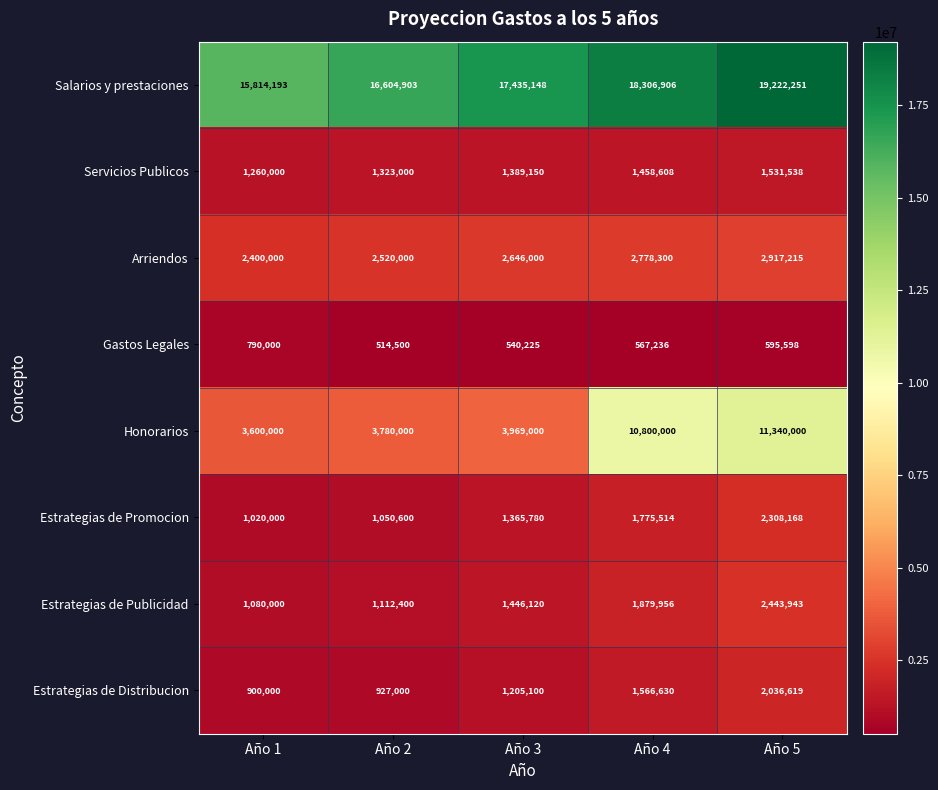

What is the difference between the Gastos Legales values at Año 3 and Año 1?

249775